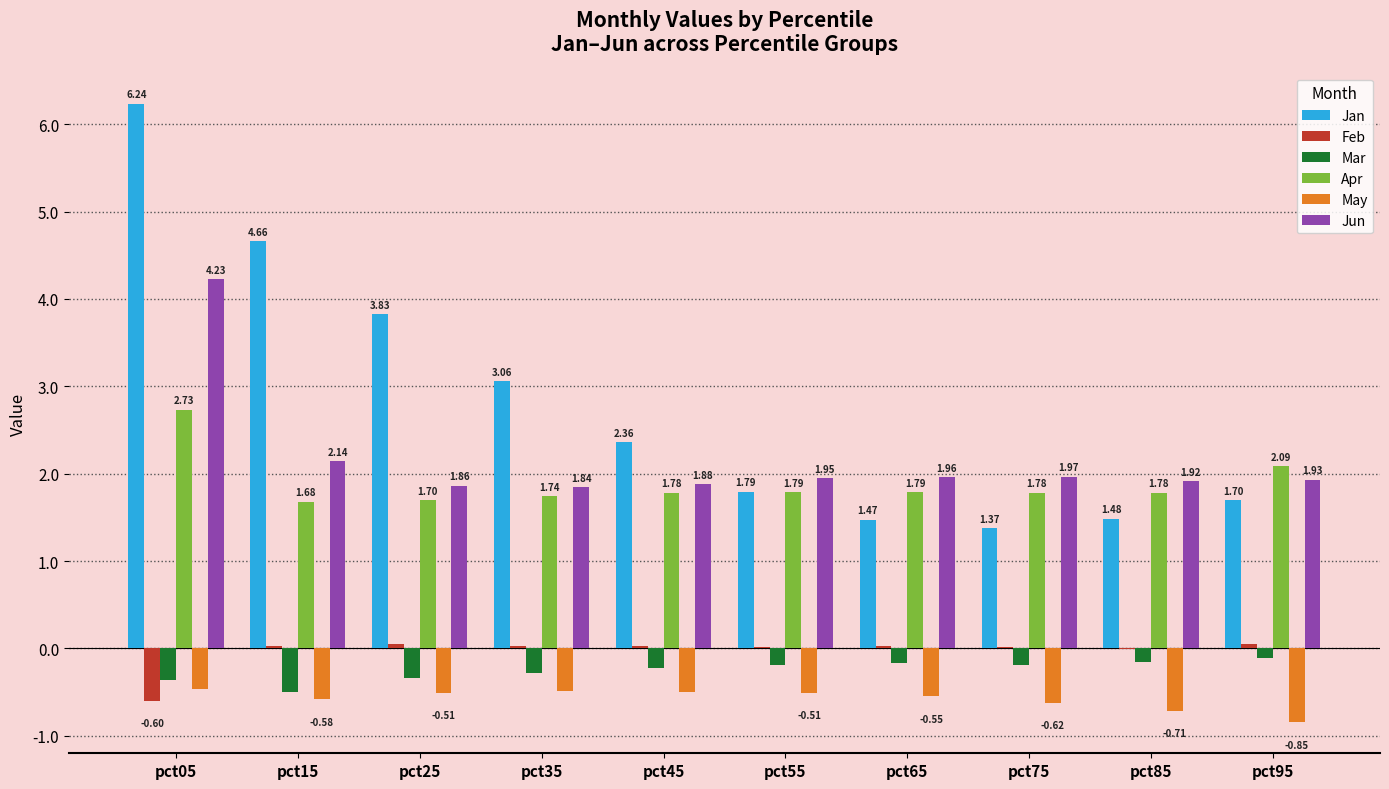

Which series has the largest range (max minus min)?

Jan